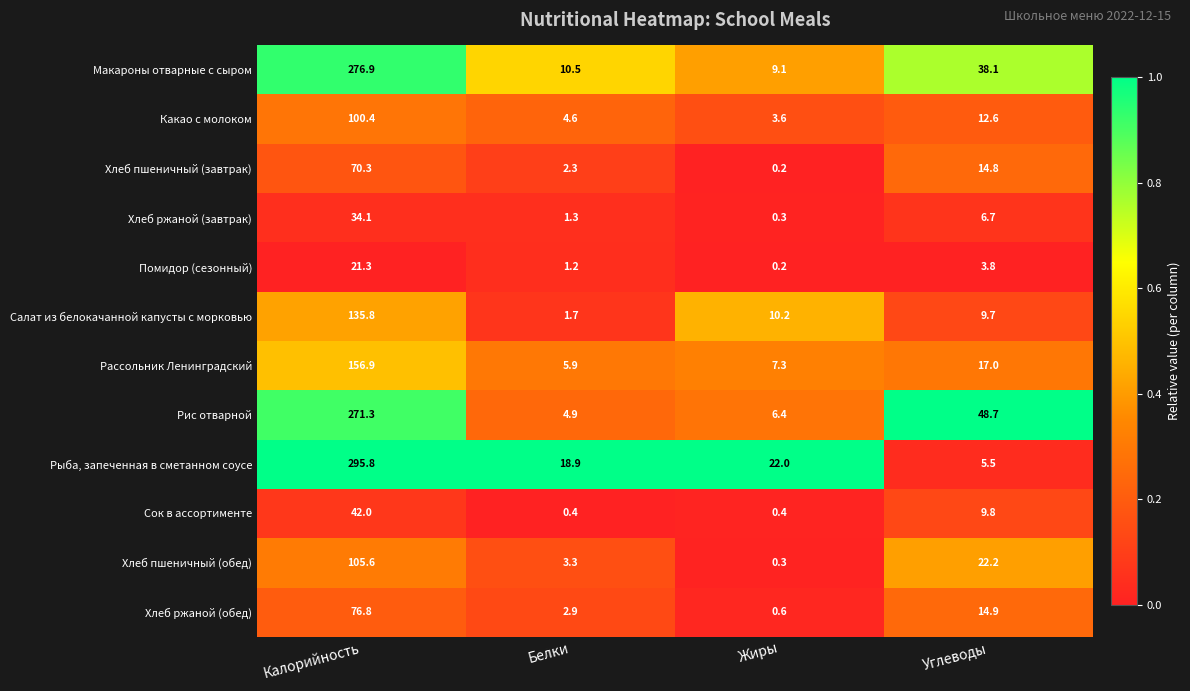

Which series has the largest range (max minus min)?

Рыба, запеченная в сметанном соусе